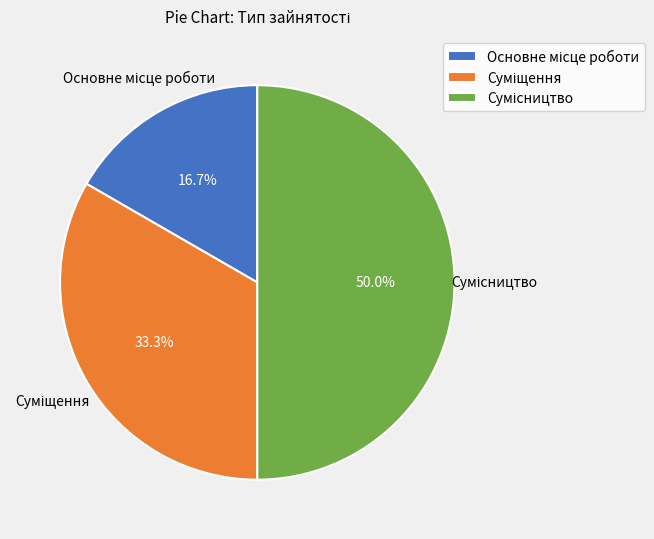

To the nearest percent, what is the average slice percentage?

33%